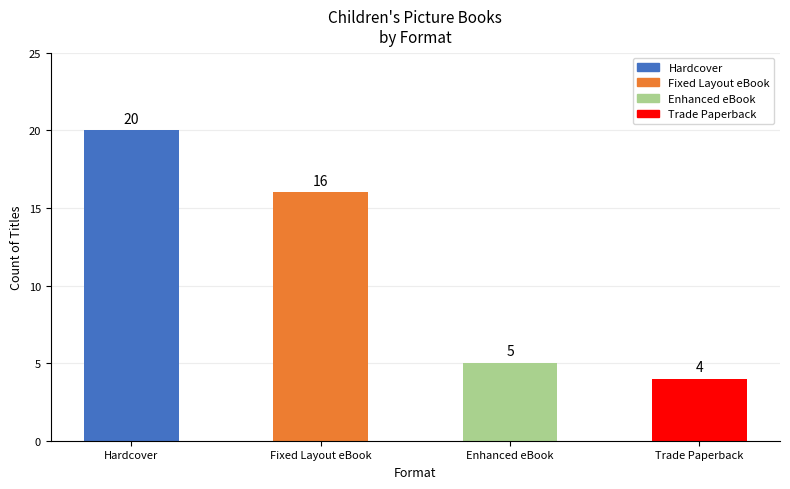

What is the average value?

11